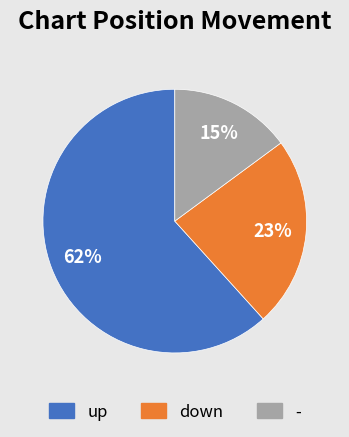

True or false: - accounts for 4% of the total.

False